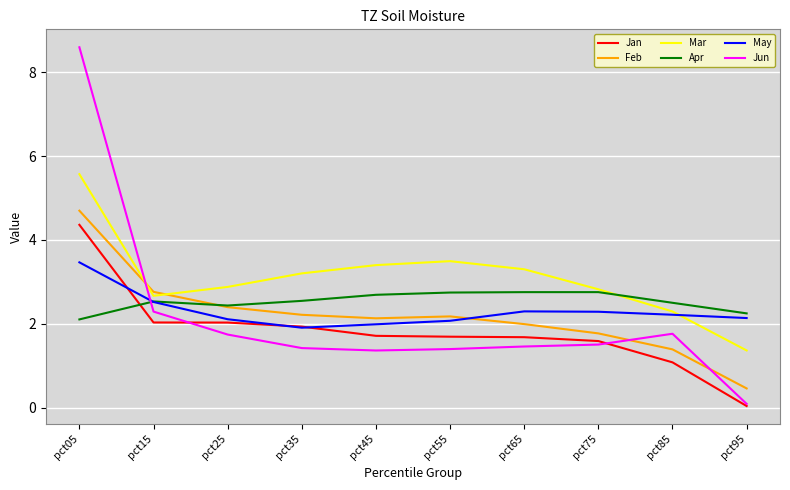

What is the difference between the maximum and minimum values in the Mar series?

4.2